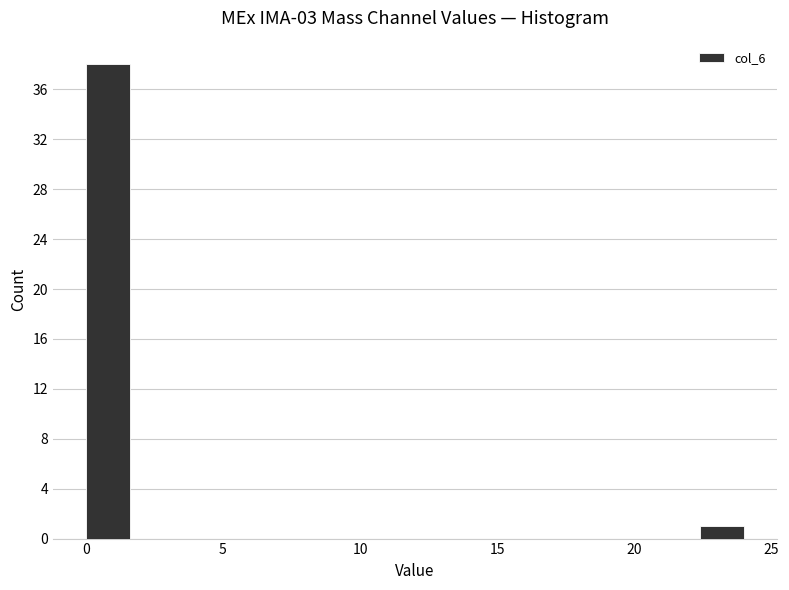

Read against the x-axis, roughly where is the centre of the tallest bar?

1.0